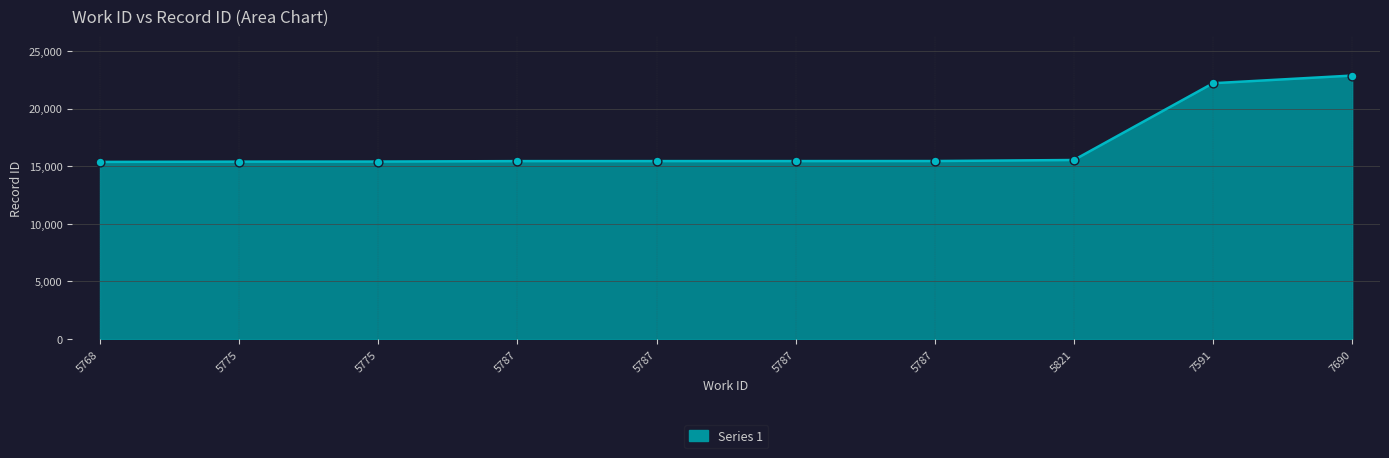

How many lines are shown in the chart?

1